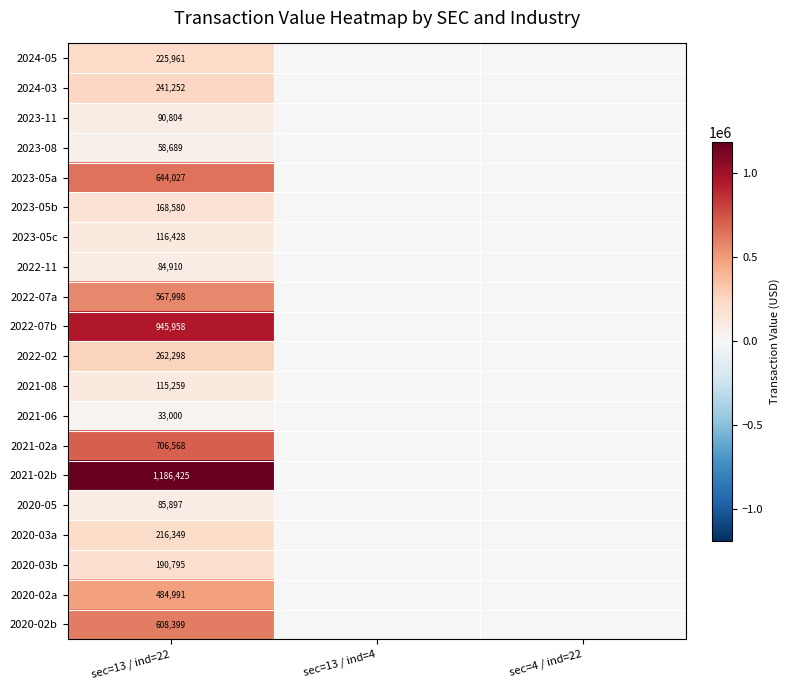

At sec=13 / ind=22, list the series in order from largest to smallest.

2021-02b, 2022-07b, 2021-02a, 2023-05a, 2020-02b, 2022-07a, 2020-02a, 2022-02, 2024-03, 2024-05, 2020-03a, 2020-03b, 2023-05b, 2023-05c, 2021-08, 2023-11, 2020-05, 2022-11, 2023-08, 2021-06